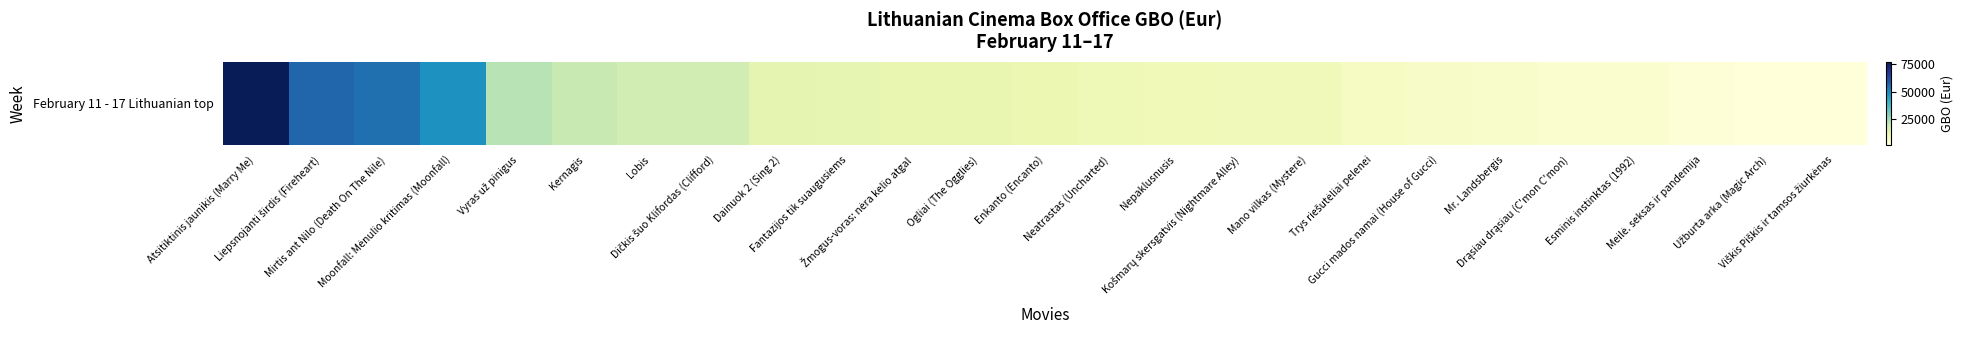

How many series are shown in this chart?

1